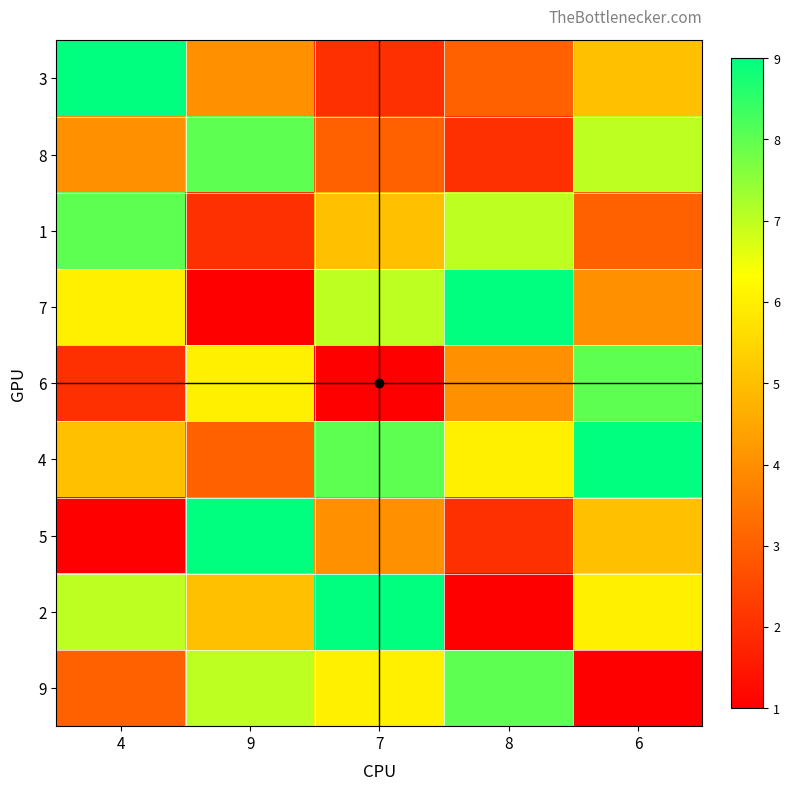

Which series has the largest total across all categories?

4